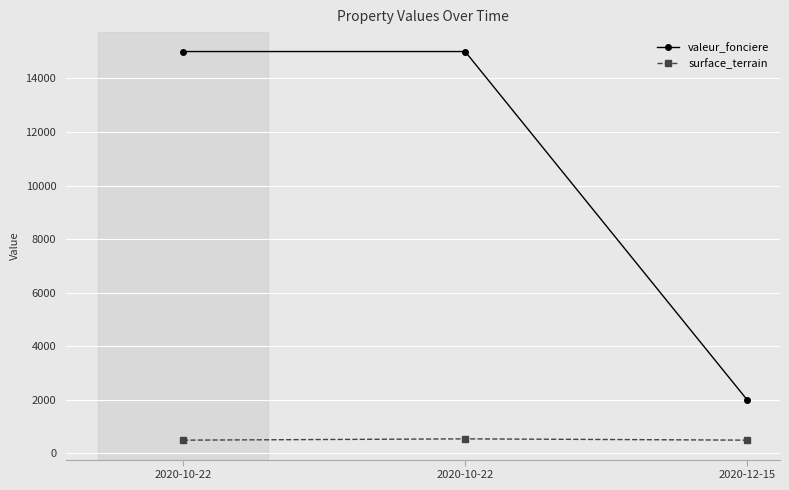

True or false: surface_terrain has a value of 545 at 2020-10-22.

True